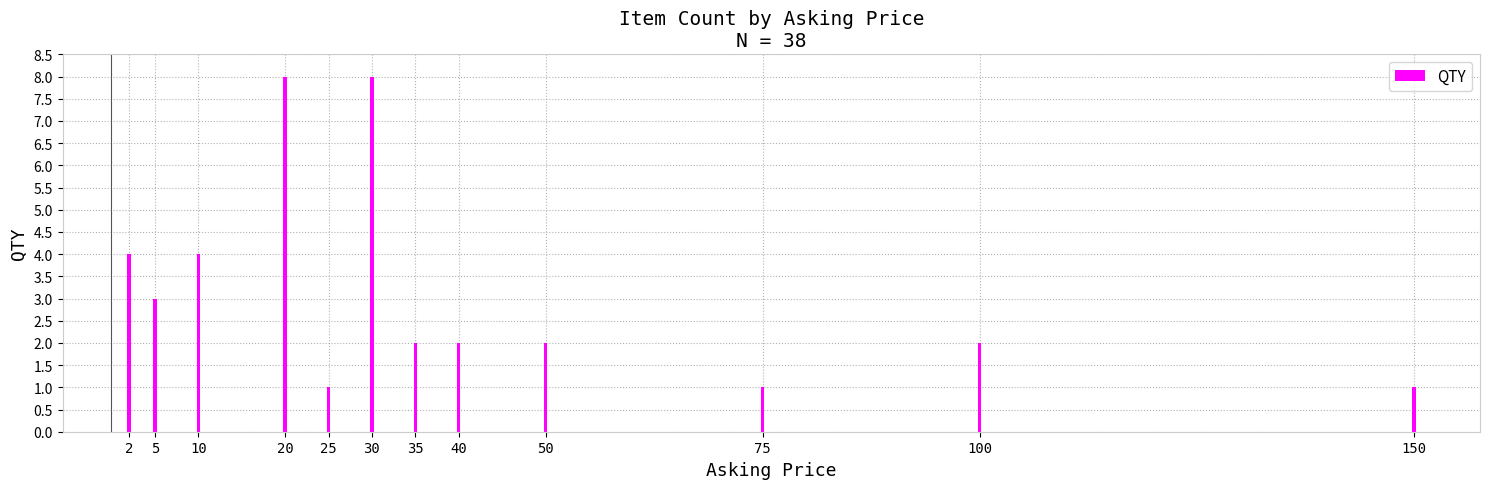

The chart shows a value of 4 at 5. True or false?

False